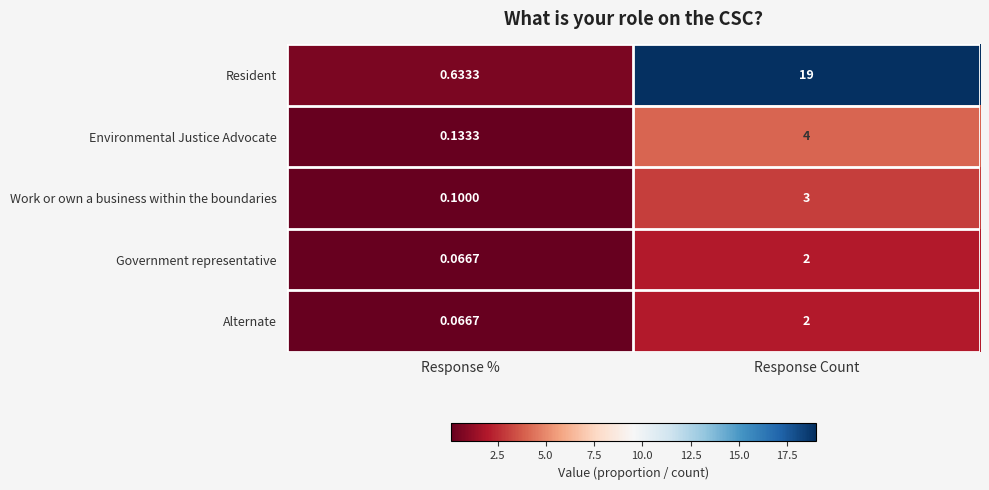

At which label does Alternate reach its minimum?

Response %